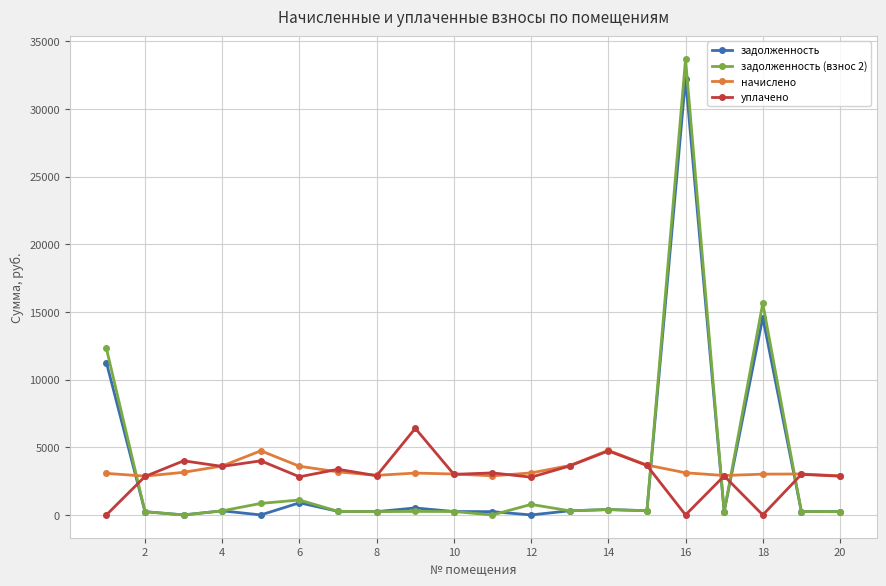

True or false: задолженность and начислено cross at least once.

True